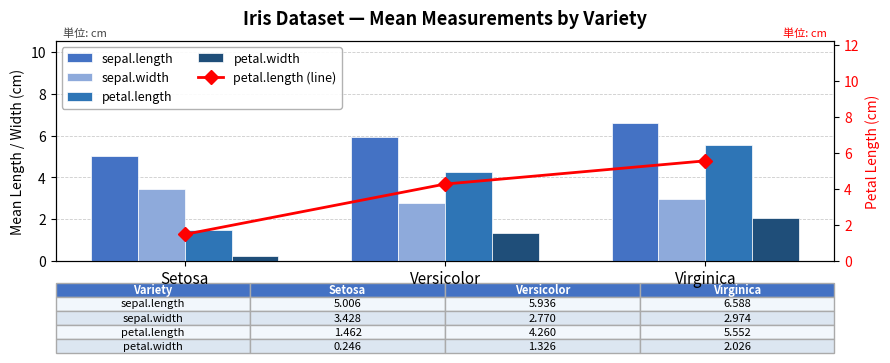

What is the difference between the highest and lowest values at Setosa?

4.8